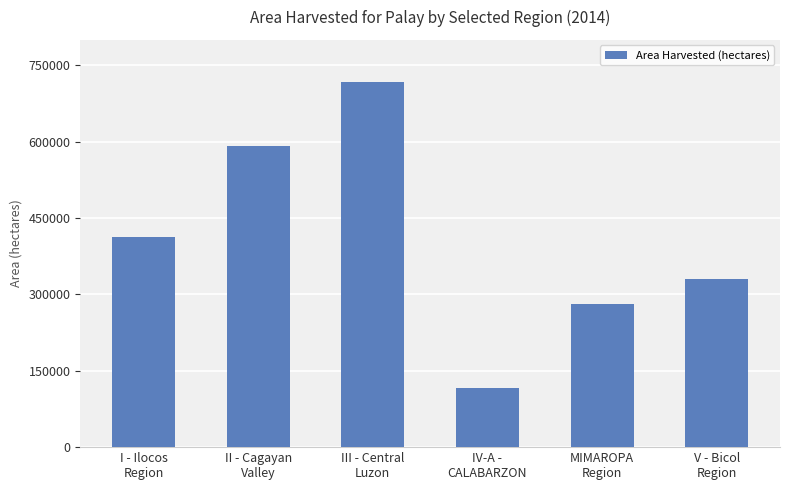

True or false: the data shows 329573.0 at V - Bicol
Region.

True